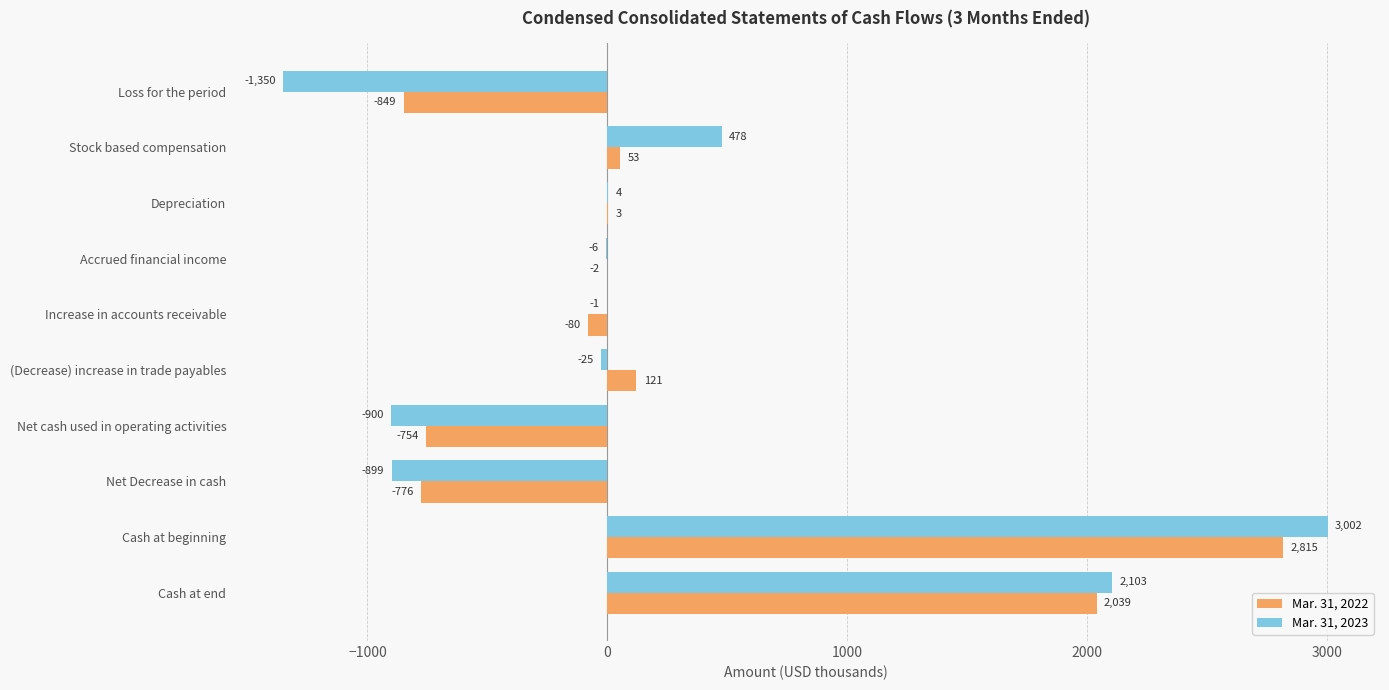

What is the average value of the Mar. 31, 2023 series?

241